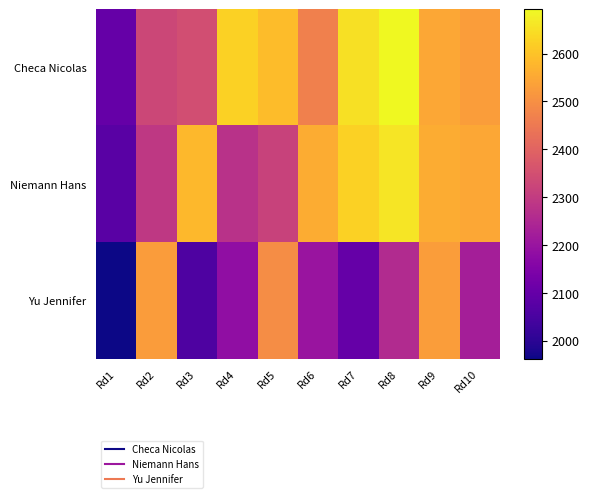

Reading left to right, transcribe all the data shown in this chart.

Checa Nicolas: Rd1=2100	Rd2=2328	Rd3=2346	Rd4=2626	Rd5=2588	Rd6=2466	Rd7=2651	Rd8=2693	Rd9=2549	Rd10=2530
Niemann Hans: Rd1=2079	Rd2=2291	Rd3=2581	Rd4=2276	Rd5=2318	Rd6=2558	Rd7=2626	Rd8=2660	Rd9=2557	Rd10=2549
Yu Jennifer: Rd1=1962	Rd2=2527	Rd3=2057	Rd4=2183	Rd5=2495	Rd6=2200	Rd7=2100	Rd8=2257	Rd9=2528	Rd10=2227